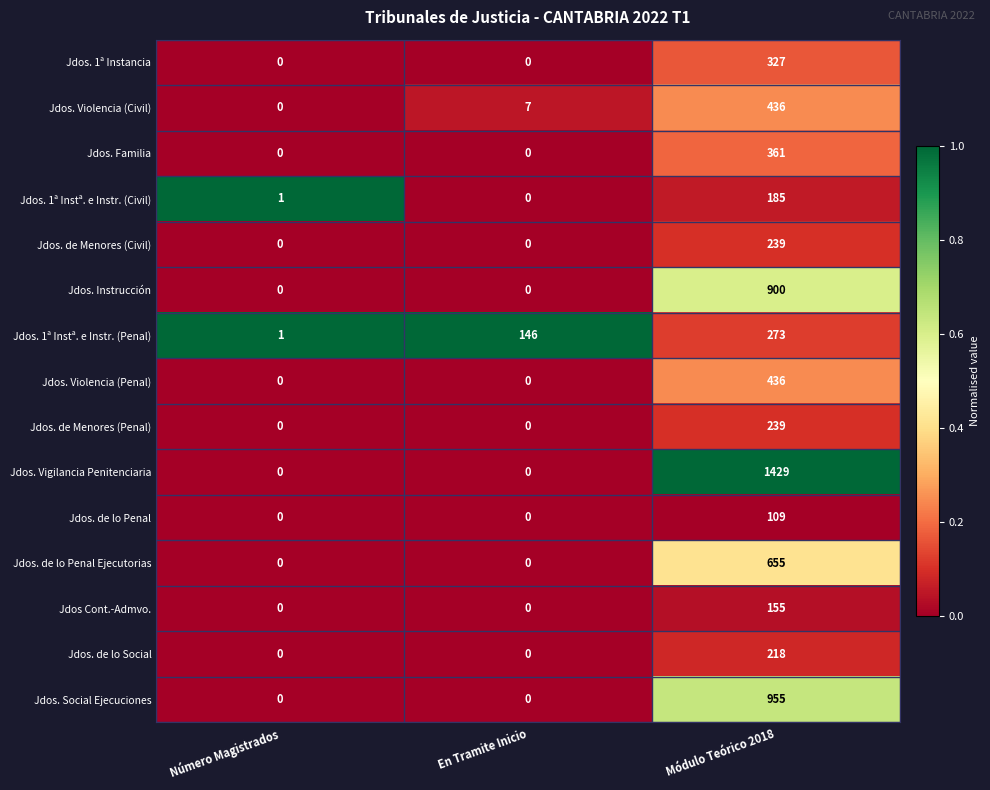

How many values in the Jdos. 1ª Instª. e Instr. (Penal) series are below 146?

1